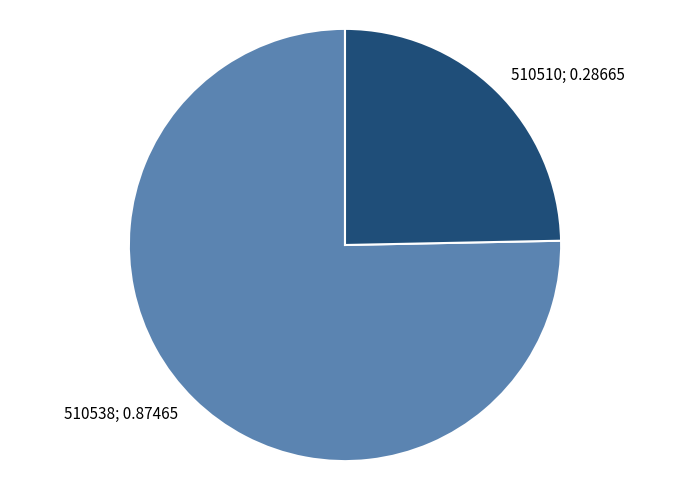

Is there any slice that represents more than half of the pie?

Yes